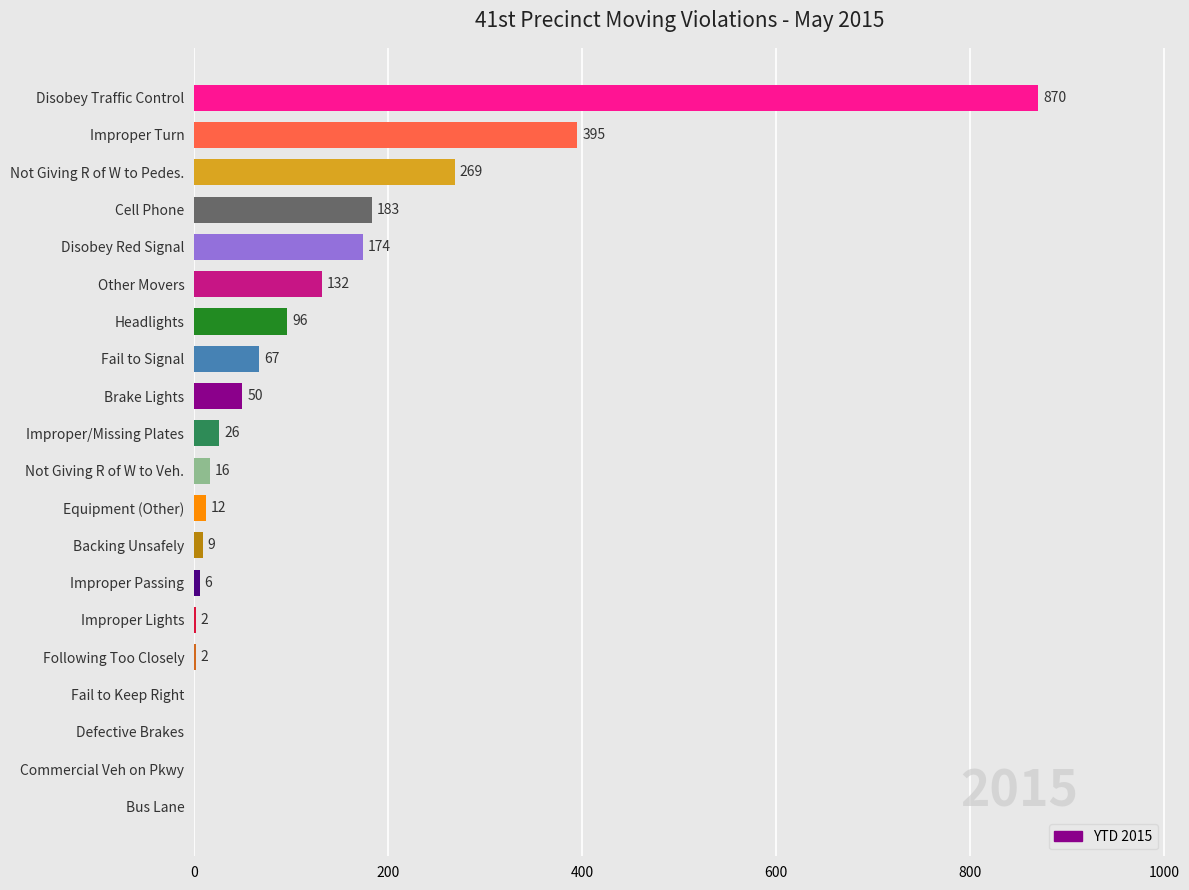

Is it true that the value at Disobey Red Signal is 80?

False